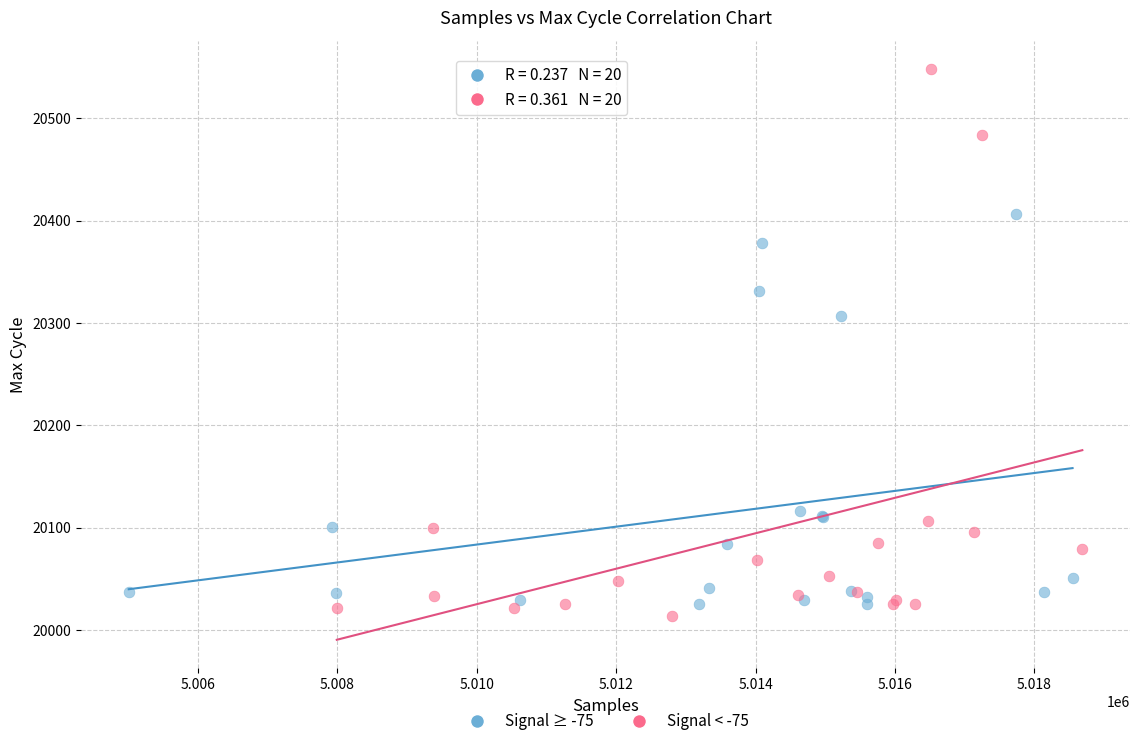

Which series reaches the maximum Y coordinate?

Signal < -75